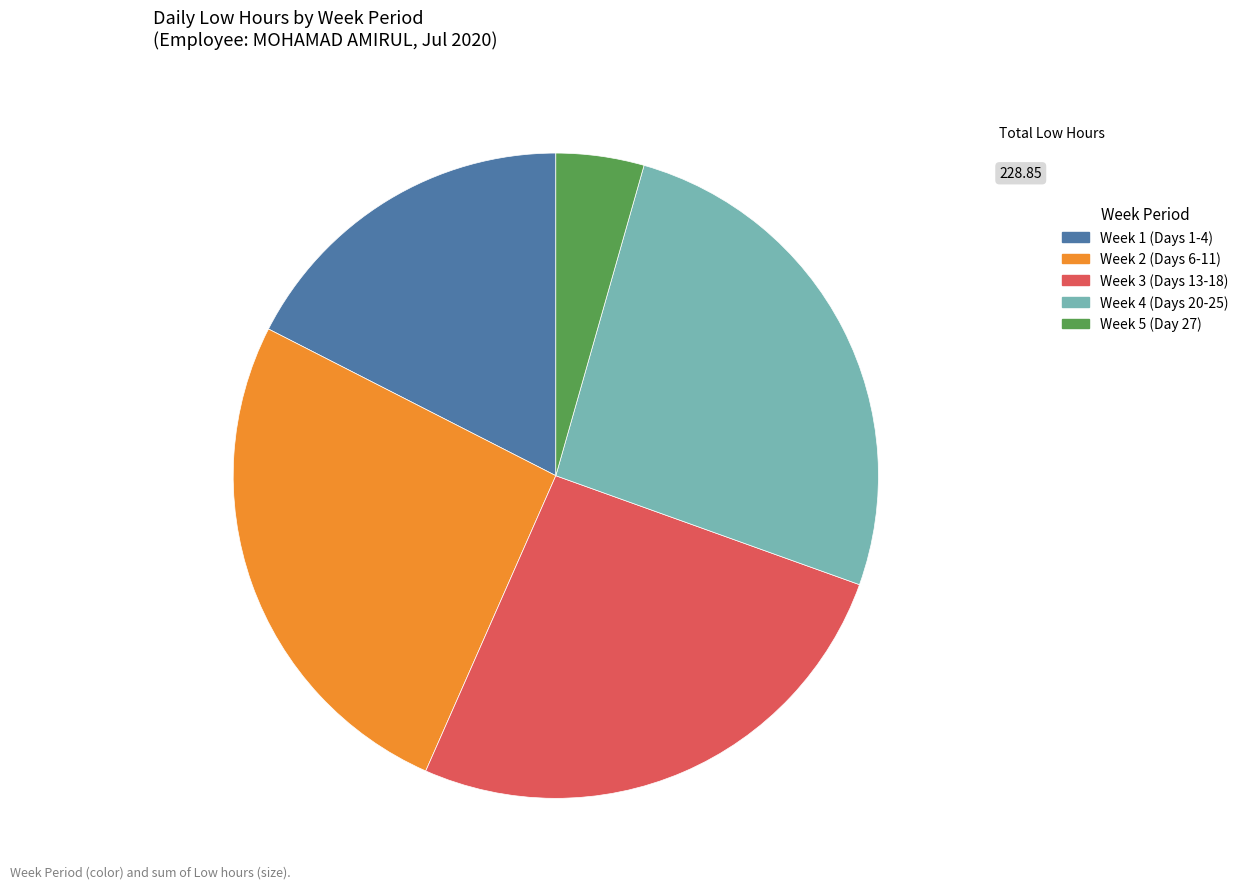

Is there a majority slice in this chart?

No